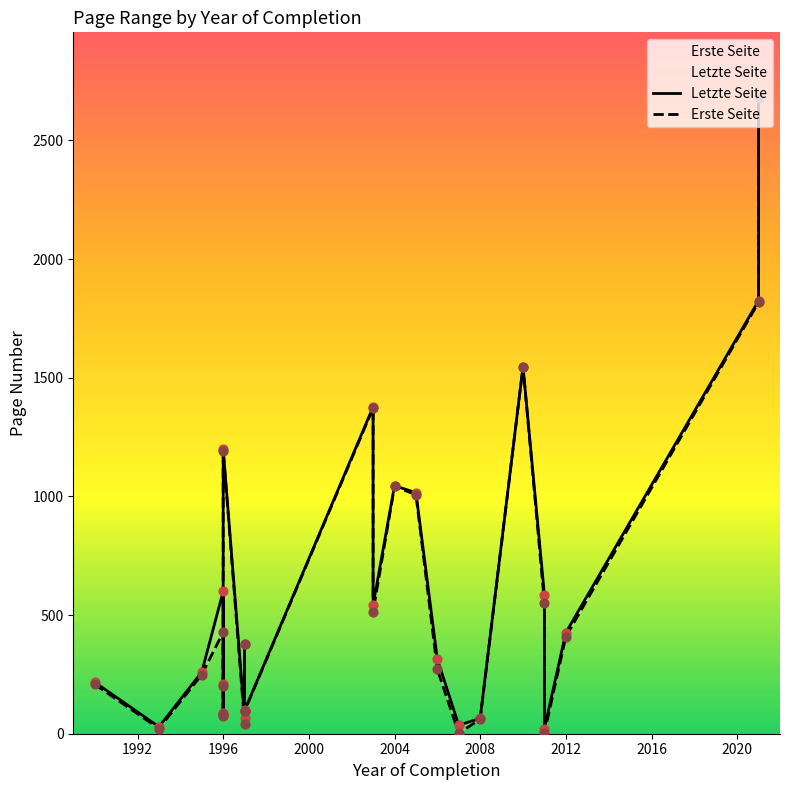

Is the value of Letzte Seite at 2010 greater than the value of Erste Seite at 2021?

No